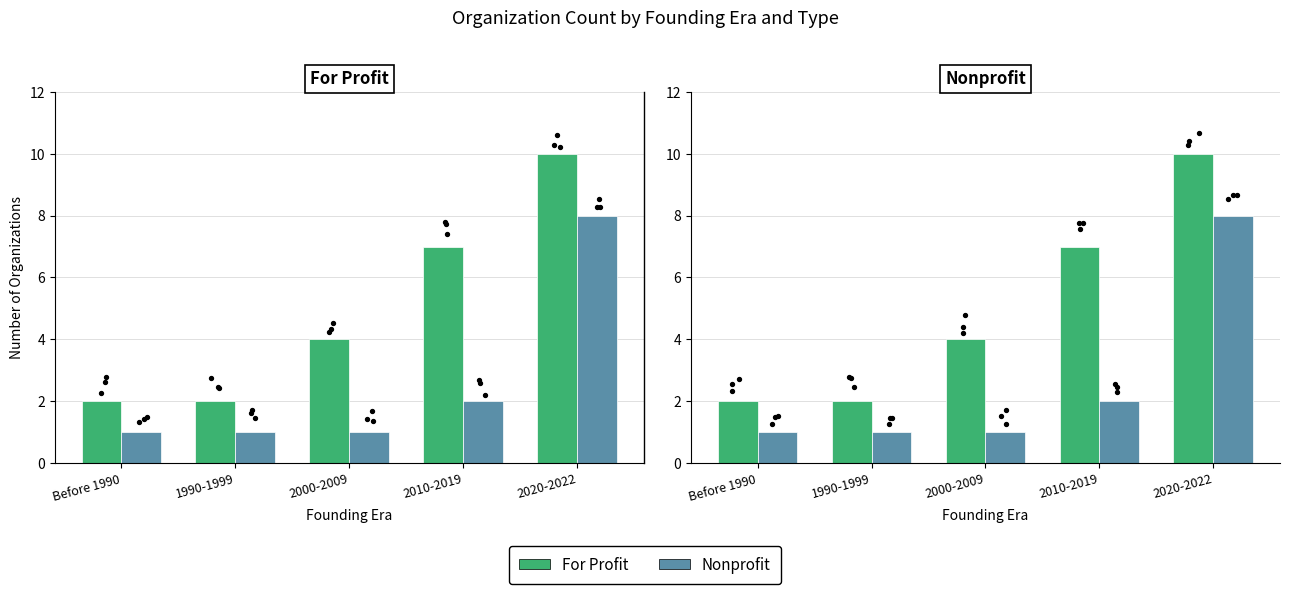

Which series reaches the maximum Y coordinate?

For Profit